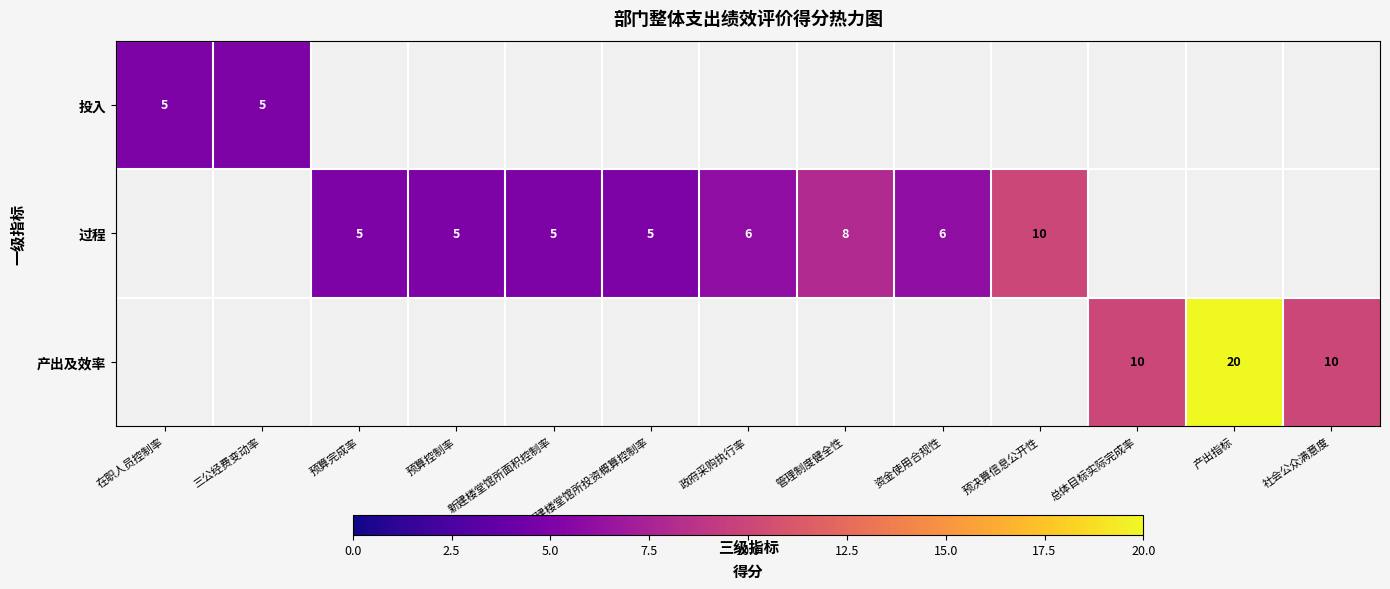

What is the minimum value shown in the chart?

5.0